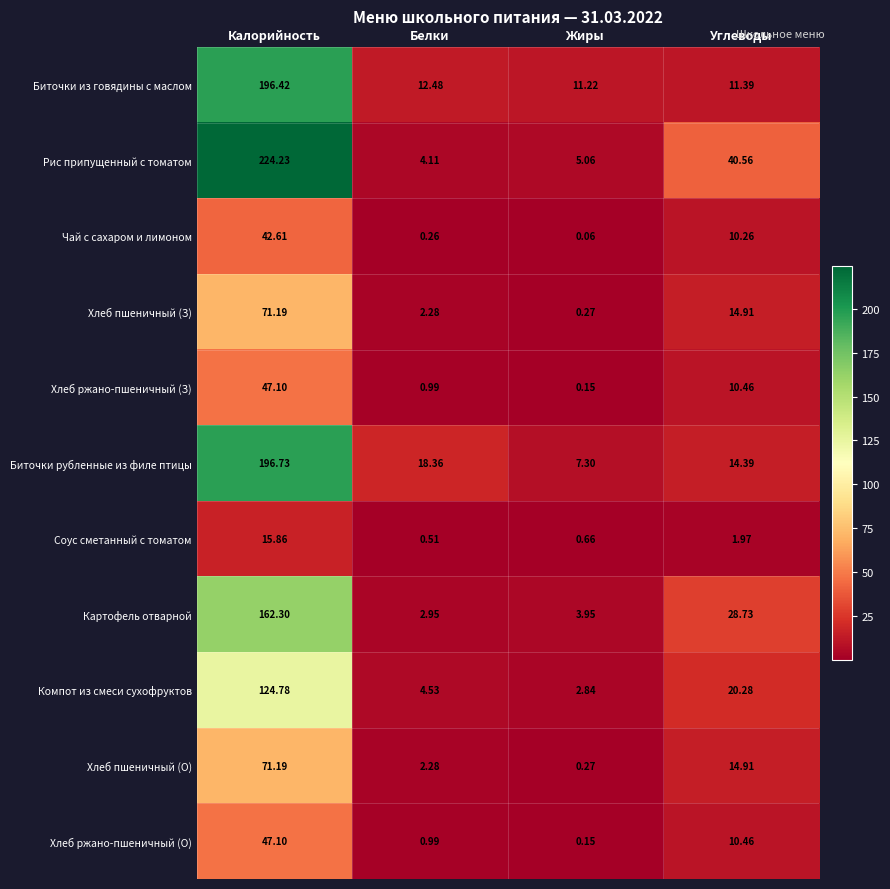

Which category has the highest value in the Хлеб пшеничный (О) series?

Калорийность